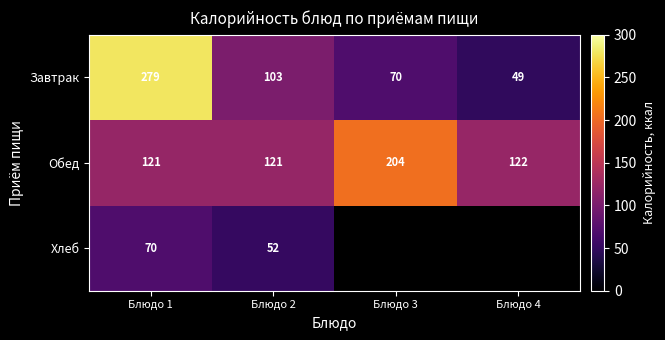

The value of Обед at Блюдо 3 is 84.6. True or false?

False